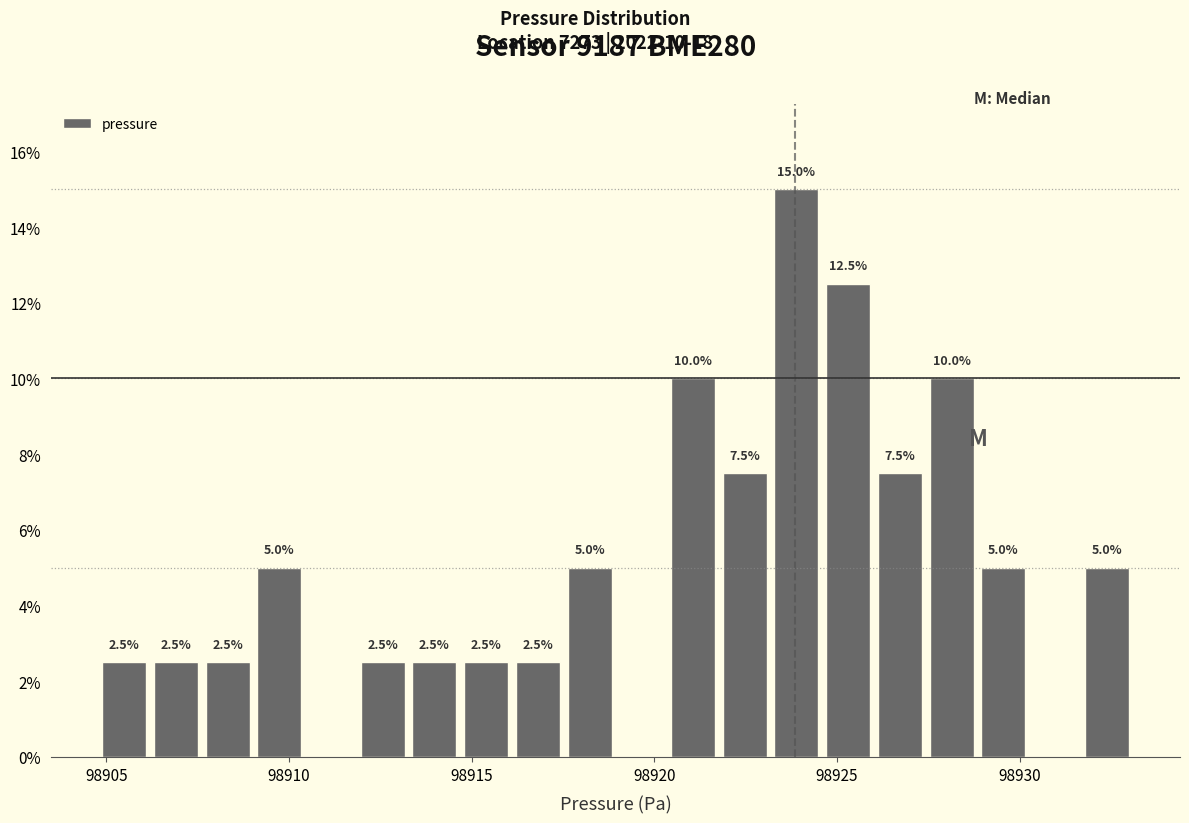

Around what value on the x-axis is the tallest bar? Give the approximate position of its centre, as read against the axis.

98924.0